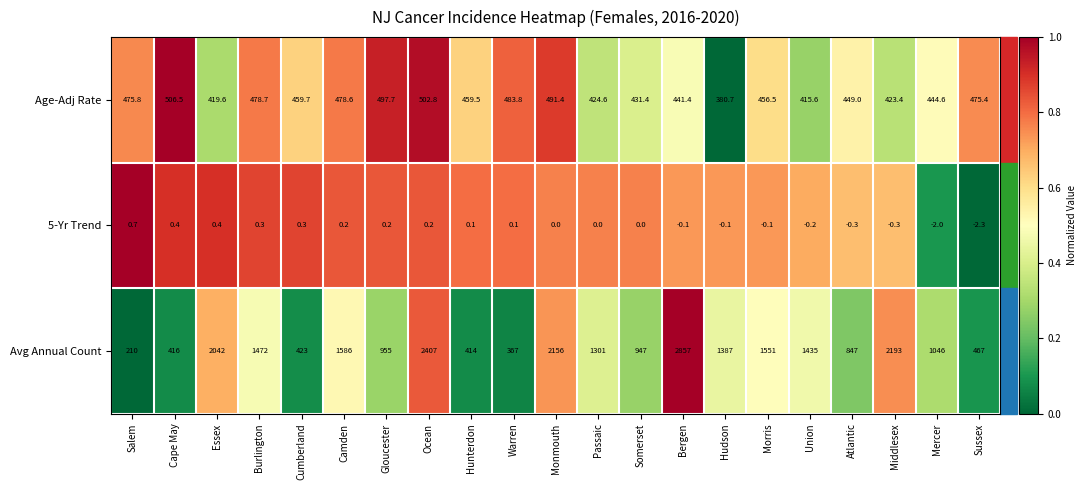

Where does the Avg Annual Count series first go above 1301?

Essex